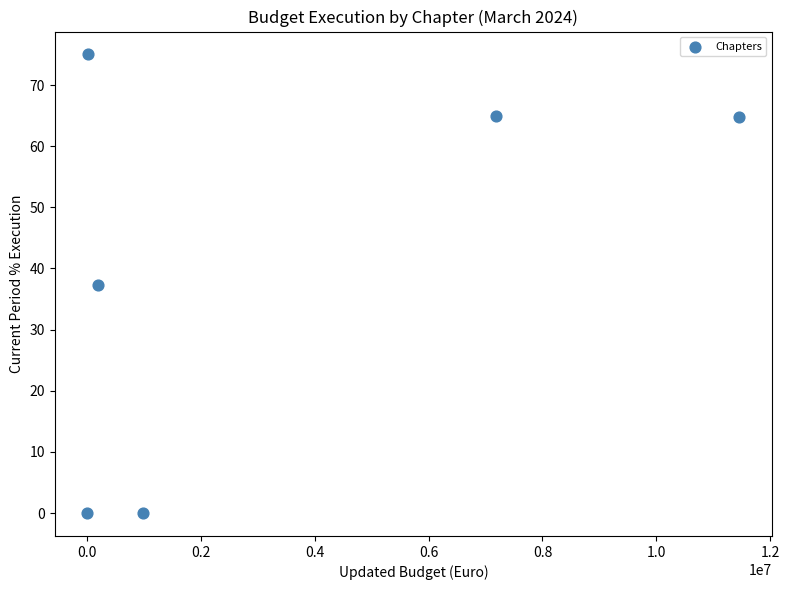

What is the average Y value?

40.3